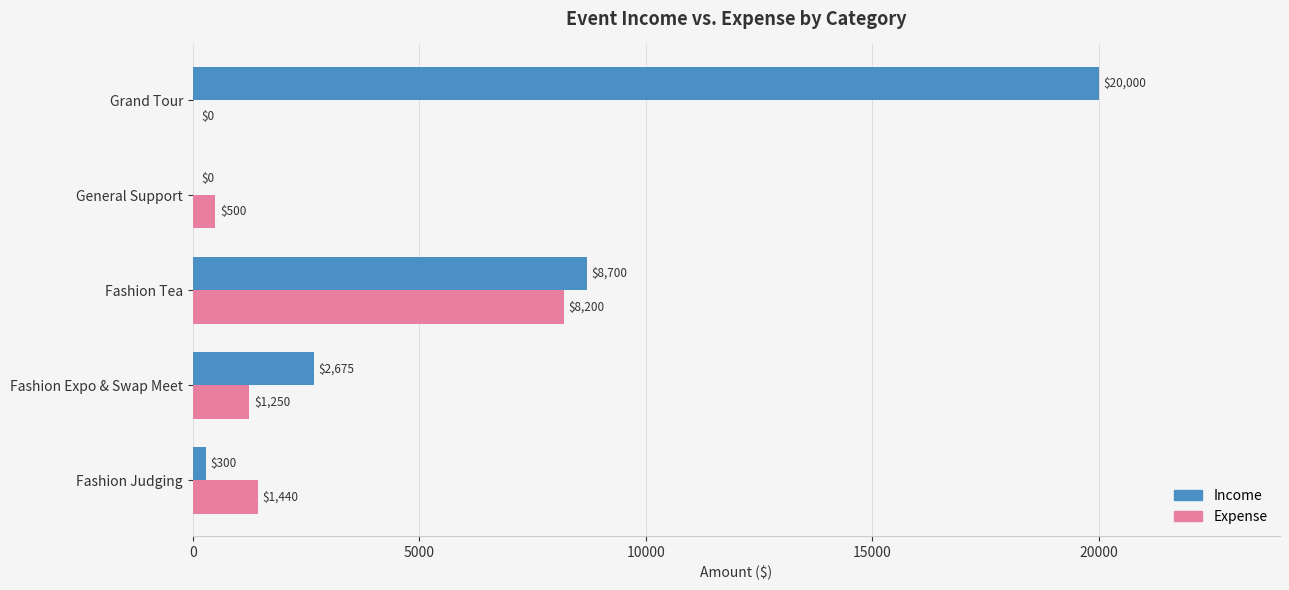

What is the maximum value shown in the chart?

20000